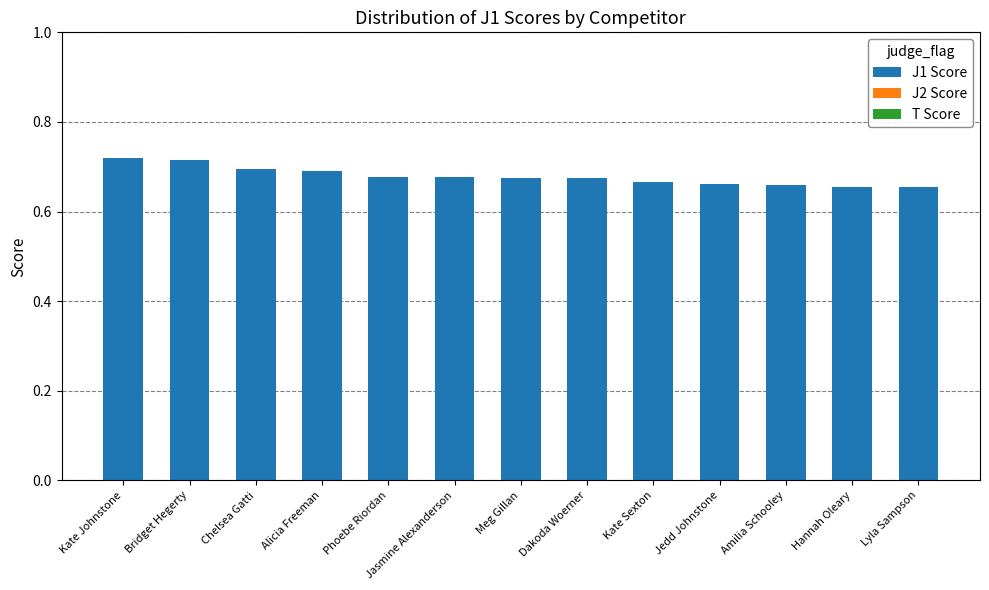

Are the bars horizontal?

No